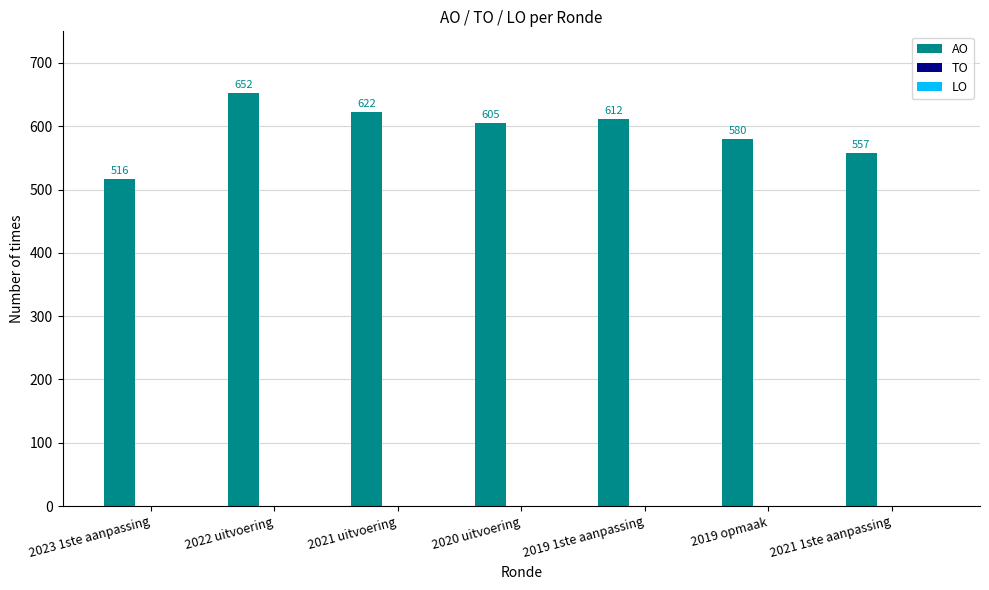

What is the difference between the maximum and minimum values?

136